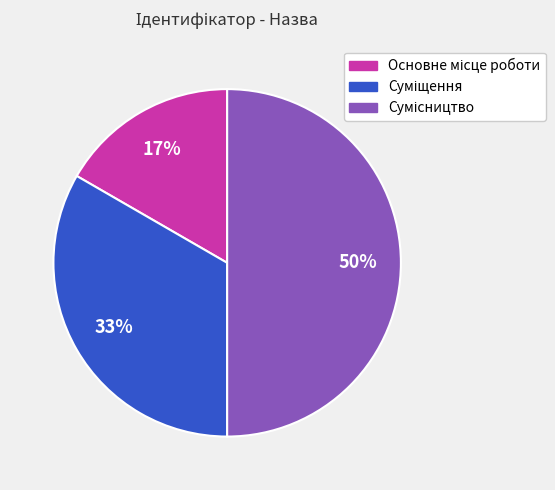

To the nearest percent, what is the difference between the largest and smallest slice percentages?

33%